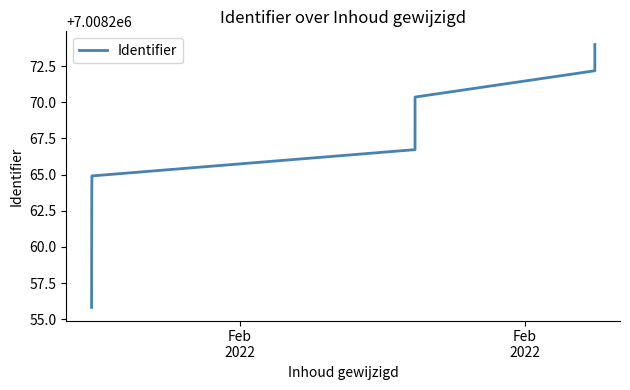

What is the greatest value displayed?

7008274.0